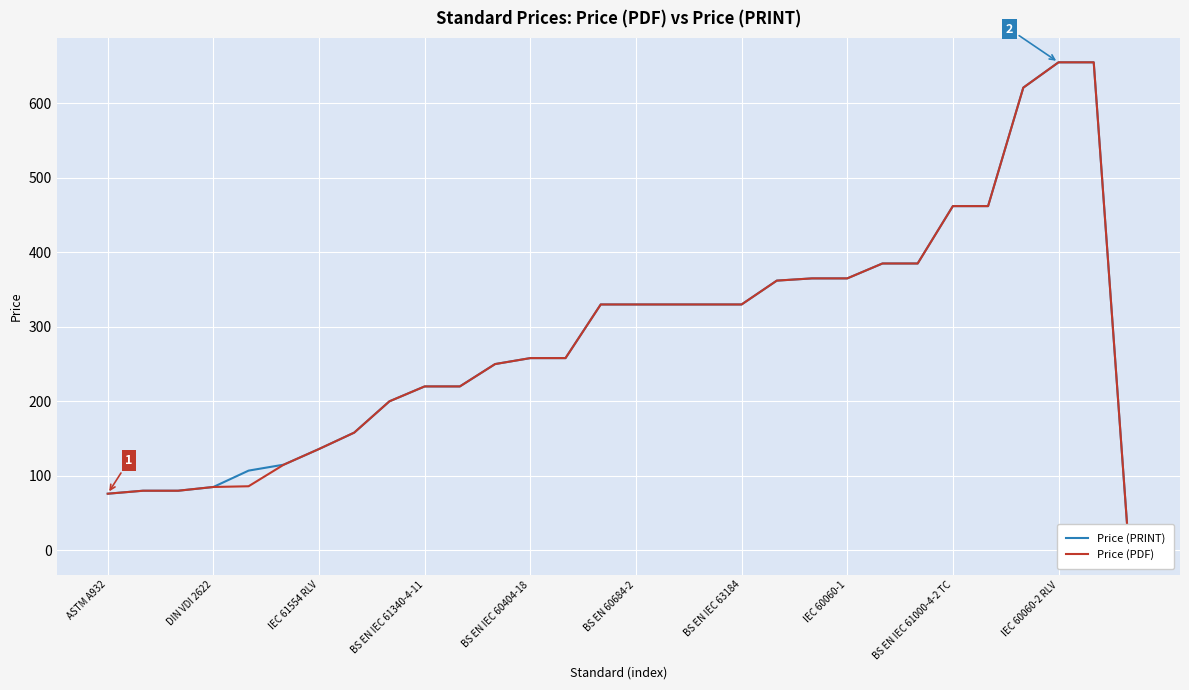

Rank the series by their maximum value, from lowest to highest.

Price (PRINT), Price (PDF)